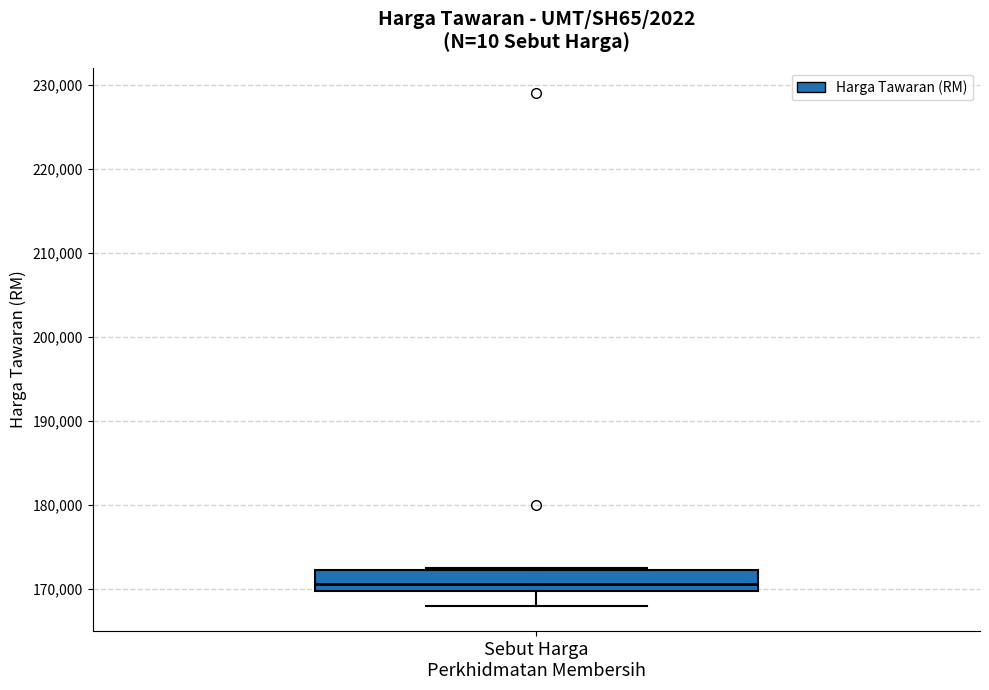

Where does the lower whisker of the box for Sebut Harga Perkhidmatan Membersih end on the y-axis? The values are not printed on the chart, so give them approximately, as read against the axis.

168000